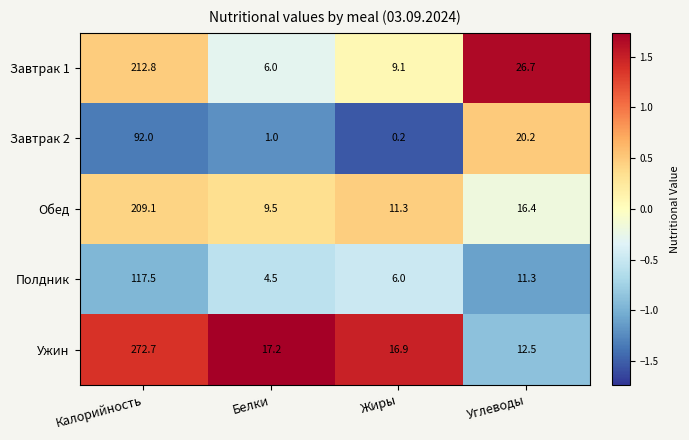

What is the difference between the maximum and second lowest values in the Завтрак 2 series?

91.0